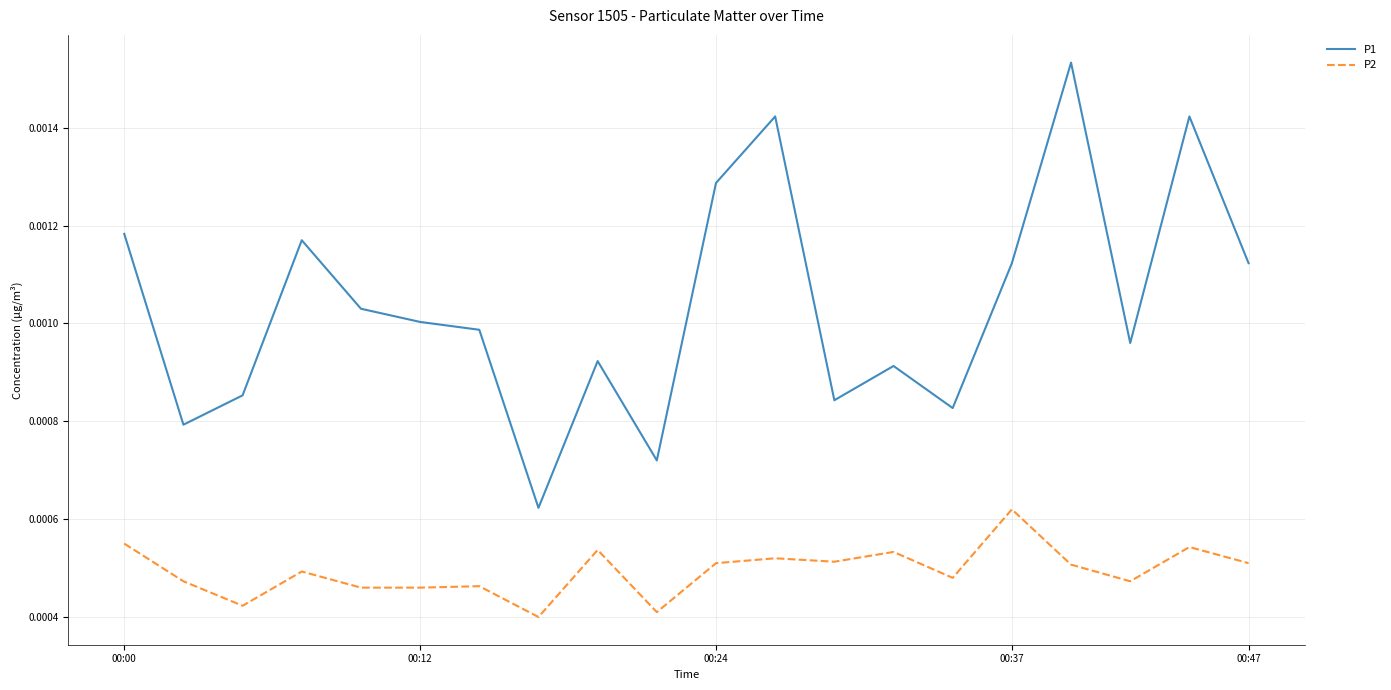

Rank the series by their average value, from highest to lowest.

P1, P2